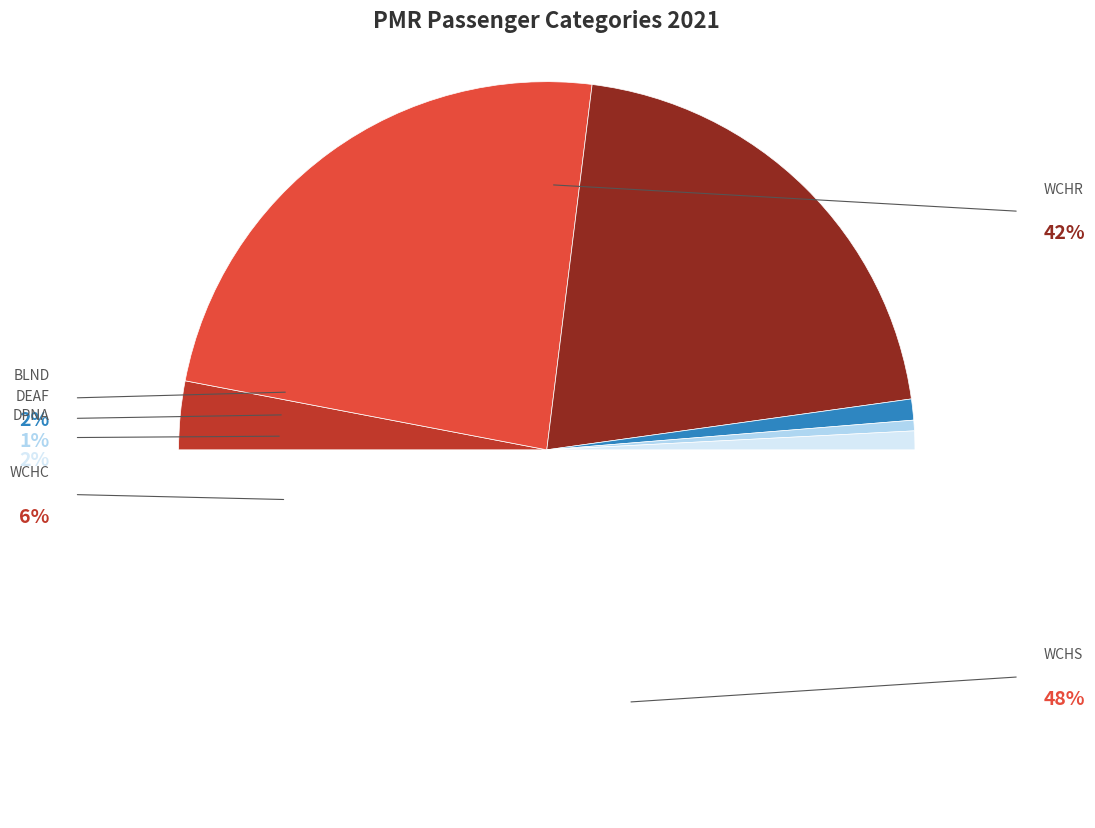

How many segments does this pie chart have?

7